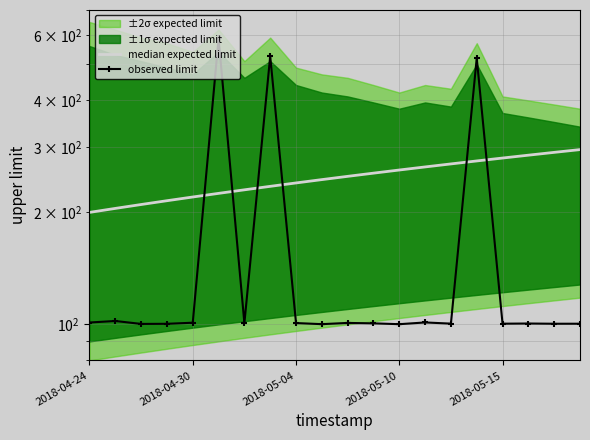

Rank the series at 2018-04-30 from lowest to highest value.

observed limit, median expected limit